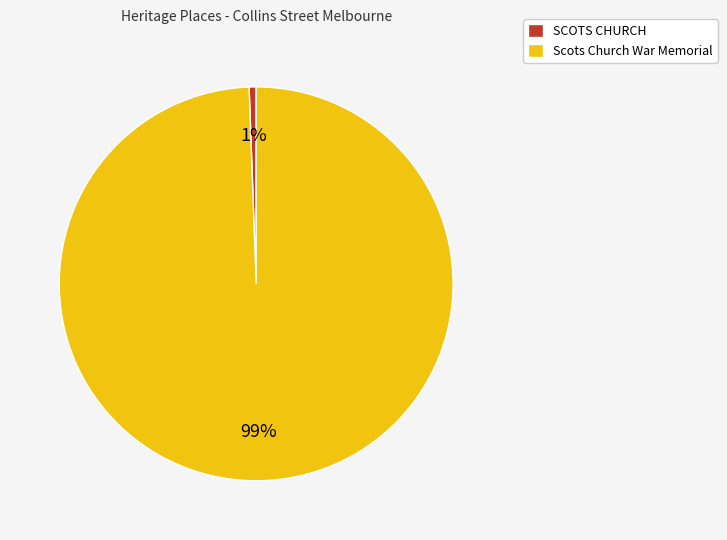

Count the number of slices in the pie.

2